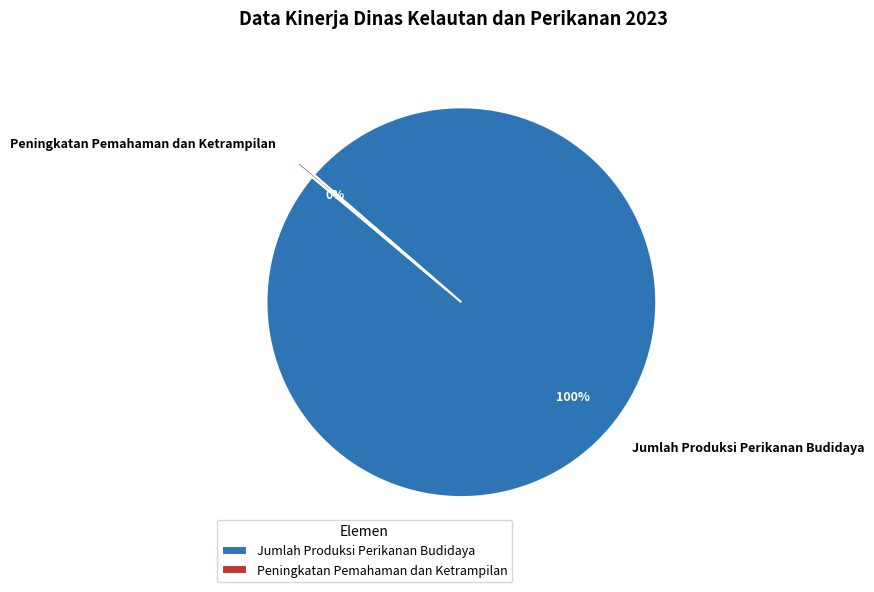

Is it true that Jumlah Produksi Perikanan Budidaya is 91% of the pie?

False